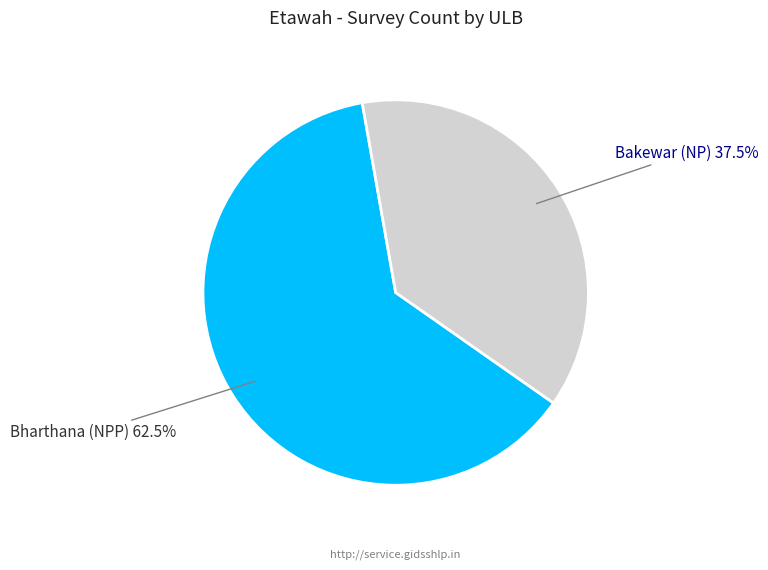

Rank the categories by value from highest to lowest.

Bharthana (NPP), Bakewar (NP)